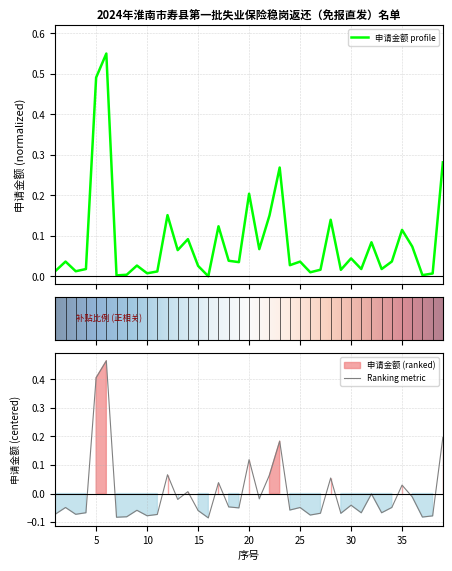

What is the difference between the maximum and minimum values?

0.6